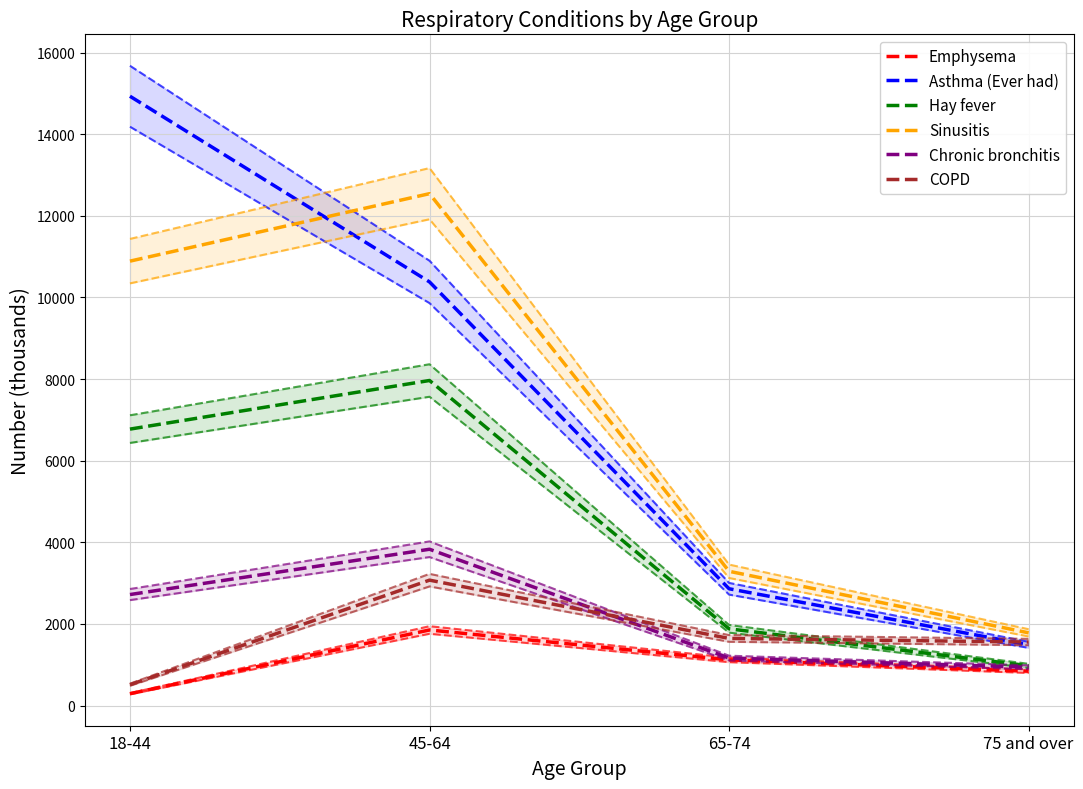

At which category is the sum across all series the highest?

45-64